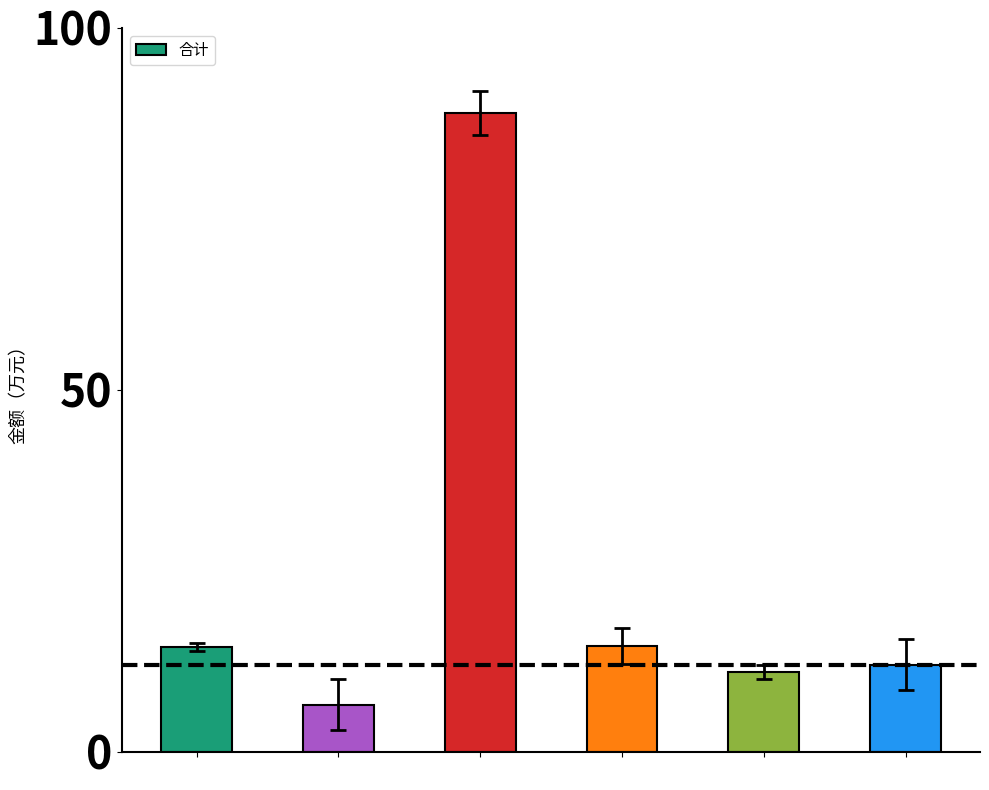

What is the maximum value shown in the chart?

88.3